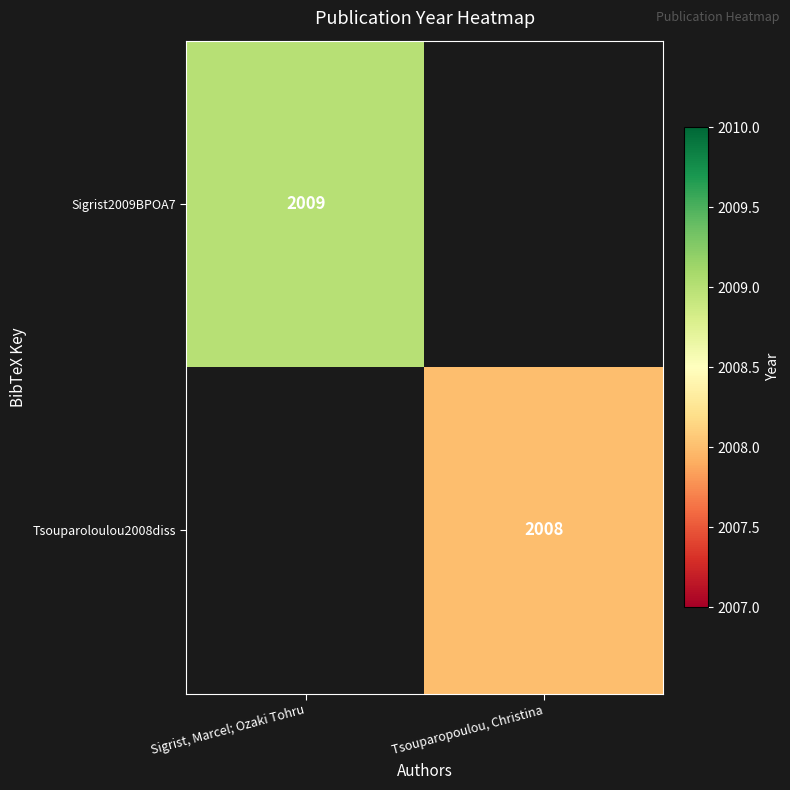

The Tsouparoloulou2008diss series shows 2748 at Tsouparopoulou, Christina. True or false?

False